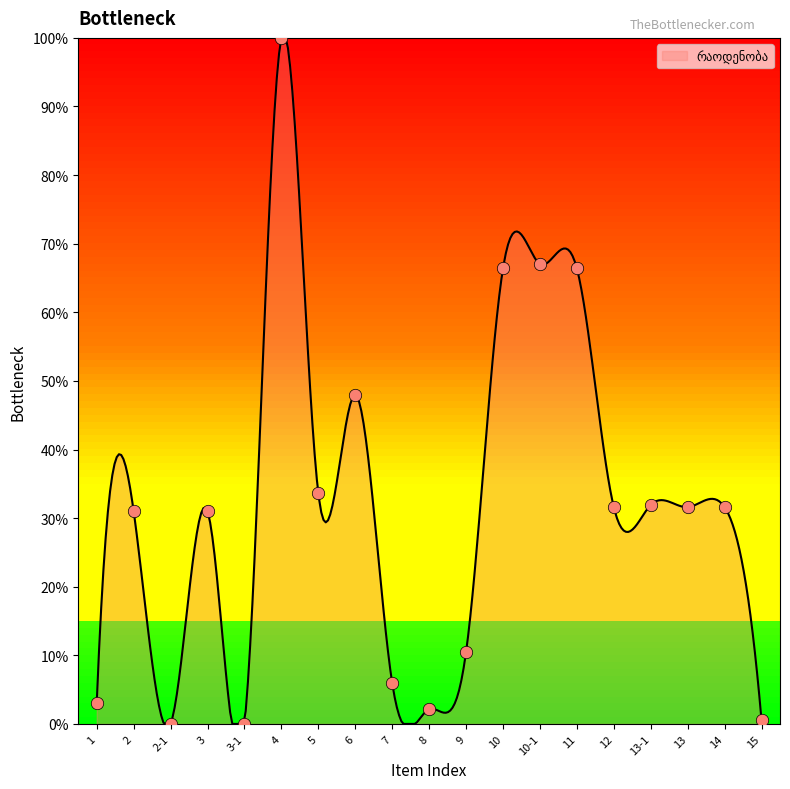

Which has a higher value, 6 or 3-1?

6